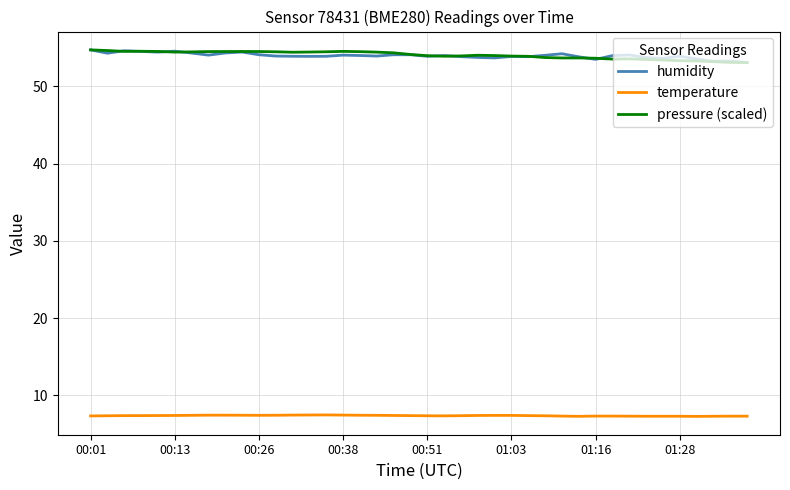

What is the highest value of the temperature series?

7.5